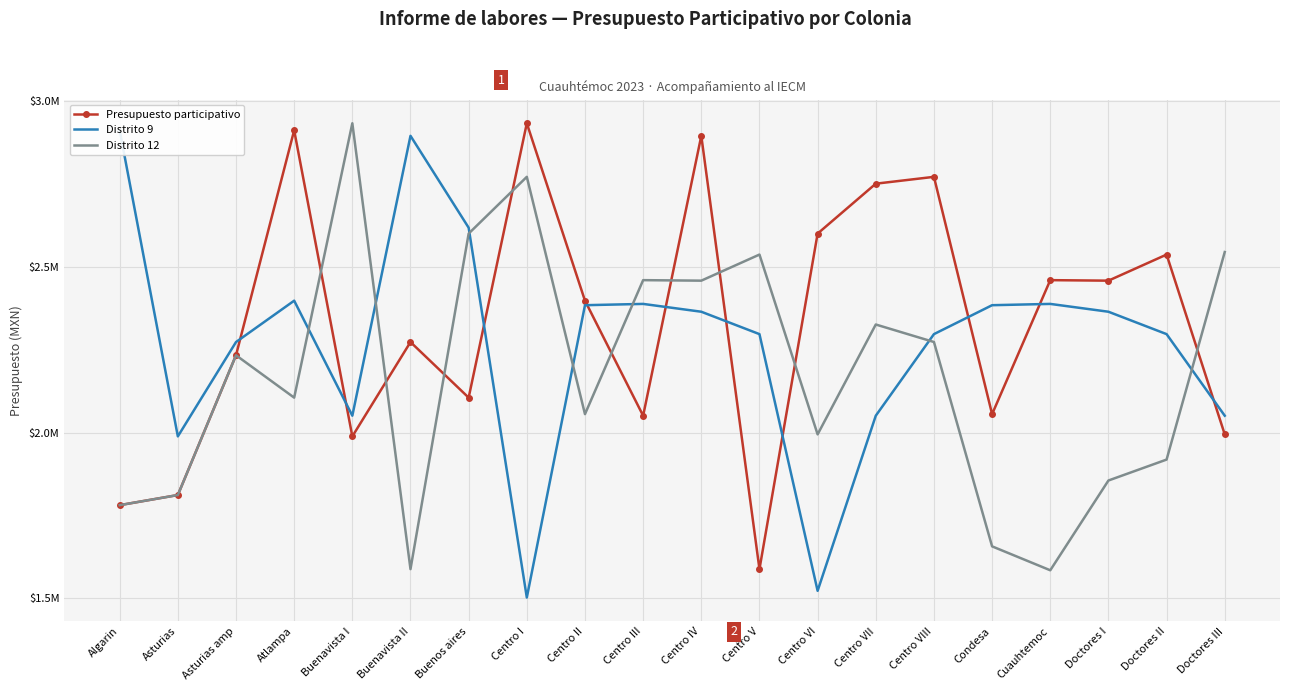

What is the minimum value shown in the chart?

1501956